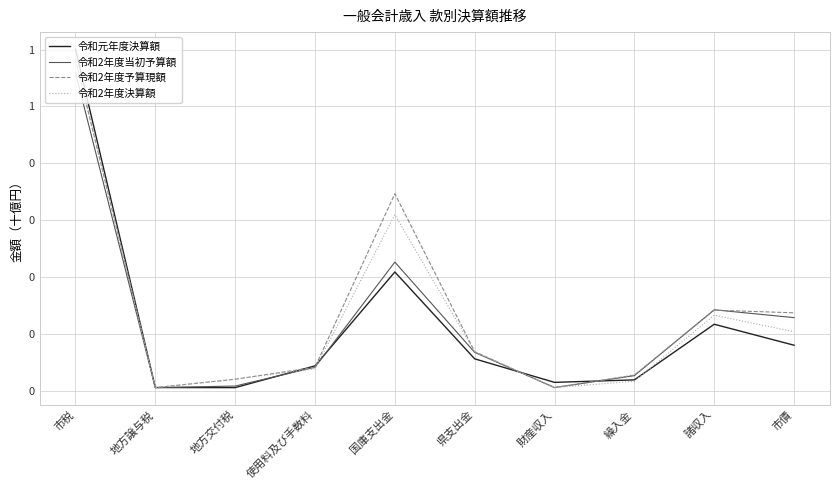

Which series changed the most between 地方譲与税 and 市債?

令和2年度予算現額